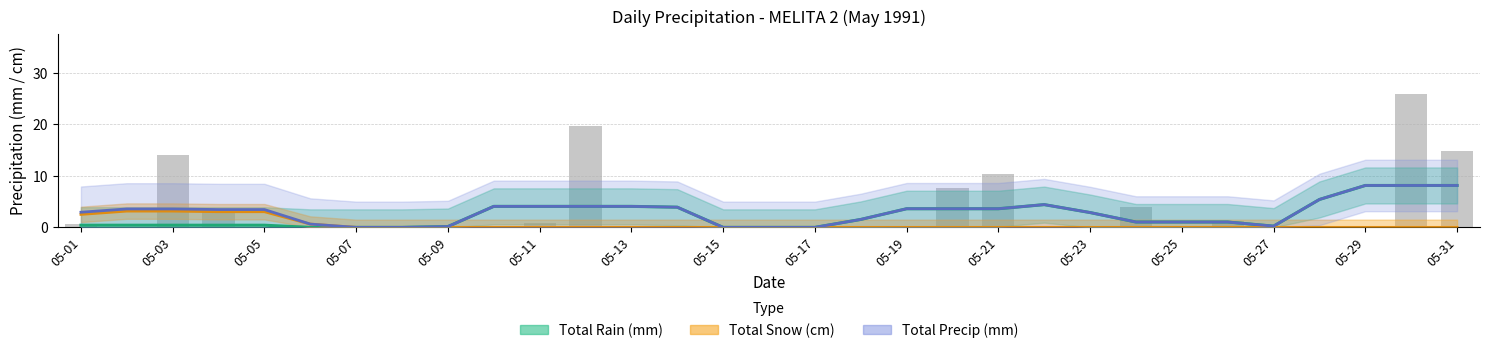

Which series has the largest range (max minus min)?

Total Precip (mm)